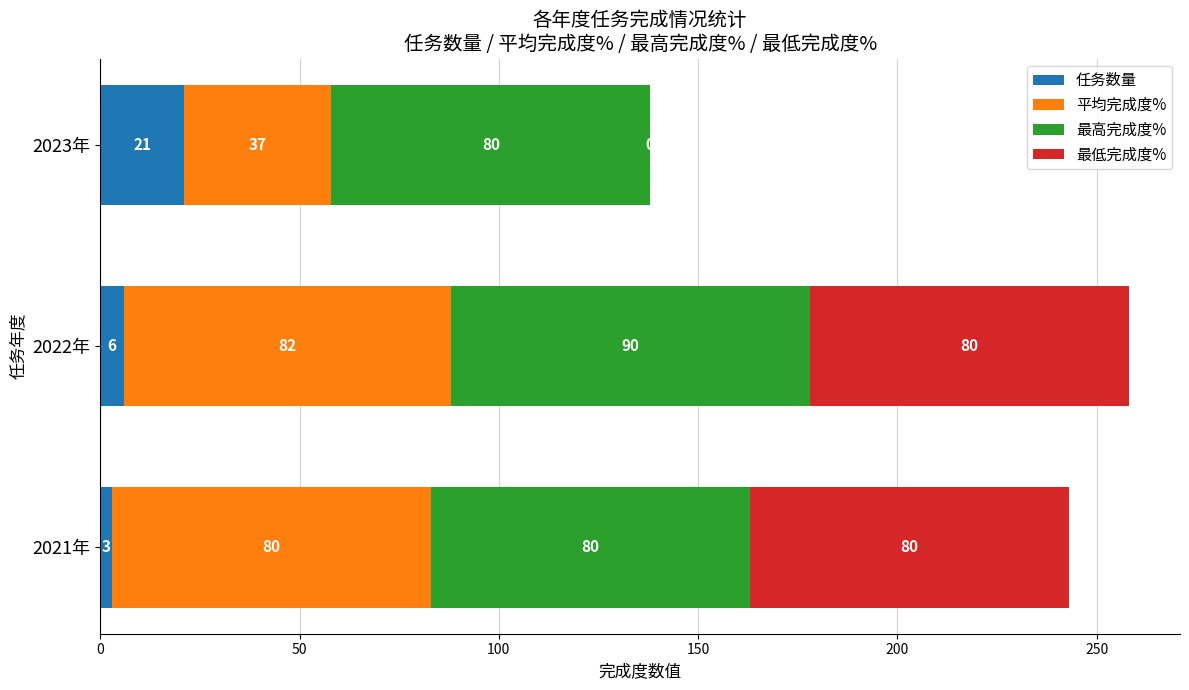

How many distinct data groups are displayed?

4